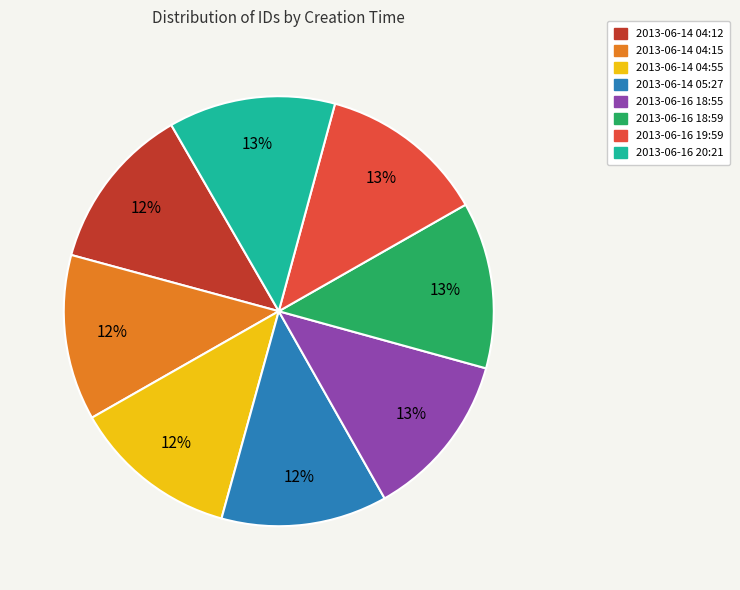

The 2013-06-16 20:21 slice represents 19% of the pie. True or false?

False